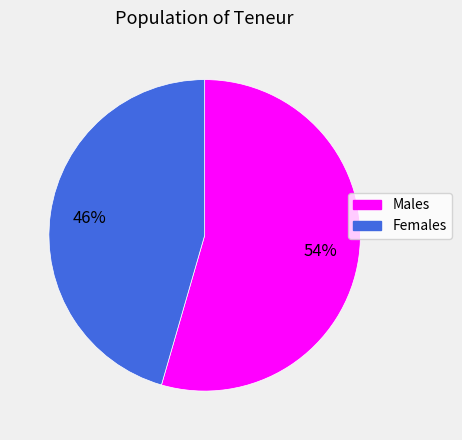

Count the number of slices in the pie.

2